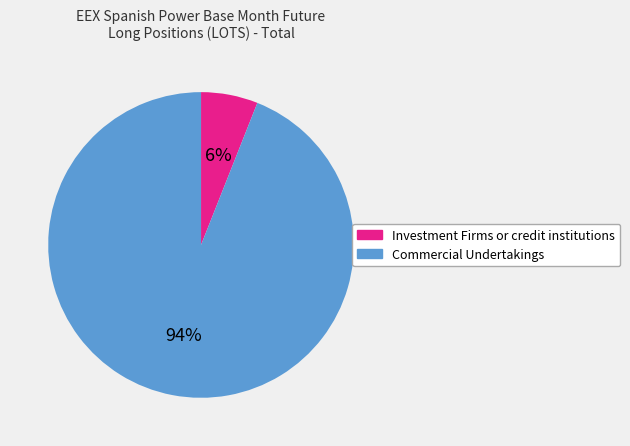

How many slices are in this pie chart?

2